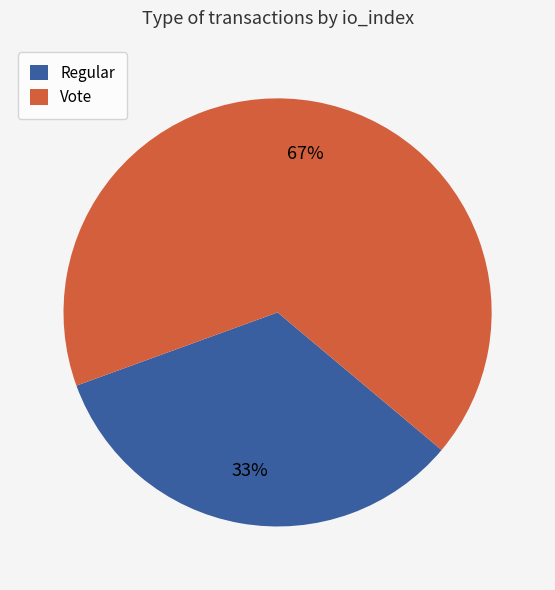

Between Regular and Vote, which is larger?

Vote